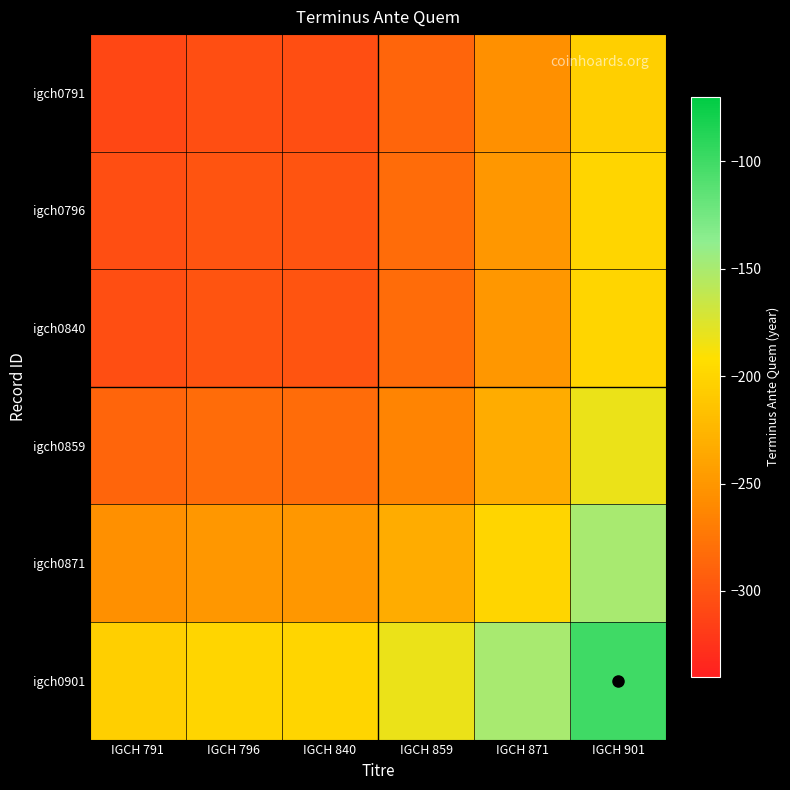

Reading left to right, transcribe all the data shown in this chart.

igch0791: IGCH 791=-310.0	IGCH 796=-305.0	IGCH 840=-305.0	IGCH 859=-287.5	IGCH 871=-255.0	IGCH 901=-205.0
igch0796: IGCH 791=-305.0	IGCH 796=-300.0	IGCH 840=-300.0	IGCH 859=-282.5	IGCH 871=-250.0	IGCH 901=-200.0
igch0840: IGCH 791=-305.0	IGCH 796=-300.0	IGCH 840=-300.0	IGCH 859=-282.5	IGCH 871=-250.0	IGCH 901=-200.0
igch0859: IGCH 791=-287.5	IGCH 796=-282.5	IGCH 840=-282.5	IGCH 859=-265.0	IGCH 871=-232.5	IGCH 901=-182.5
igch0871: IGCH 791=-255.0	IGCH 796=-250.0	IGCH 840=-250.0	IGCH 859=-232.5	IGCH 871=-200.0	IGCH 901=-150.0
igch0901: IGCH 791=-205.0	IGCH 796=-200.0	IGCH 840=-200.0	IGCH 859=-182.5	IGCH 871=-150.0	IGCH 901=-100.0